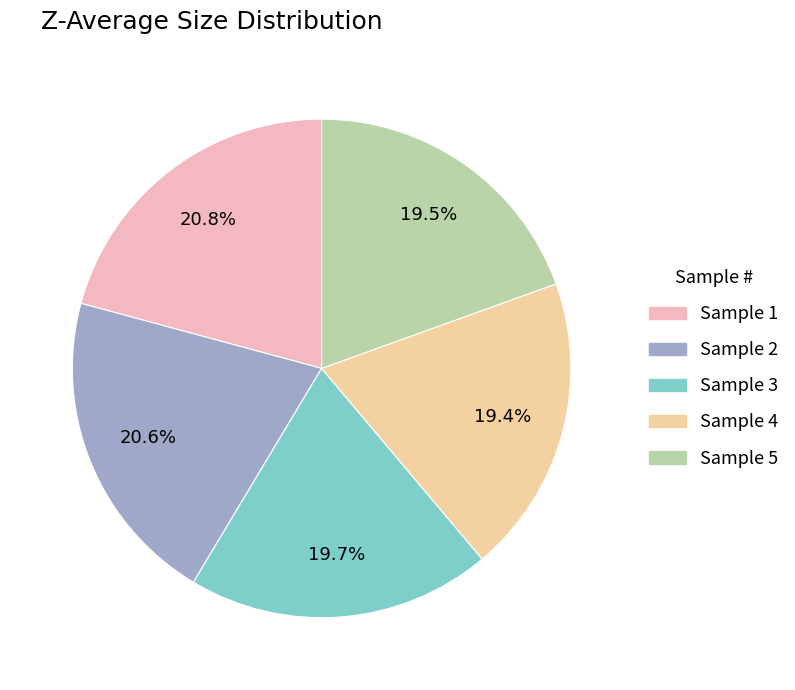

Combined, what portion of the pie is Sample 5 and Sample 3?

39.2%